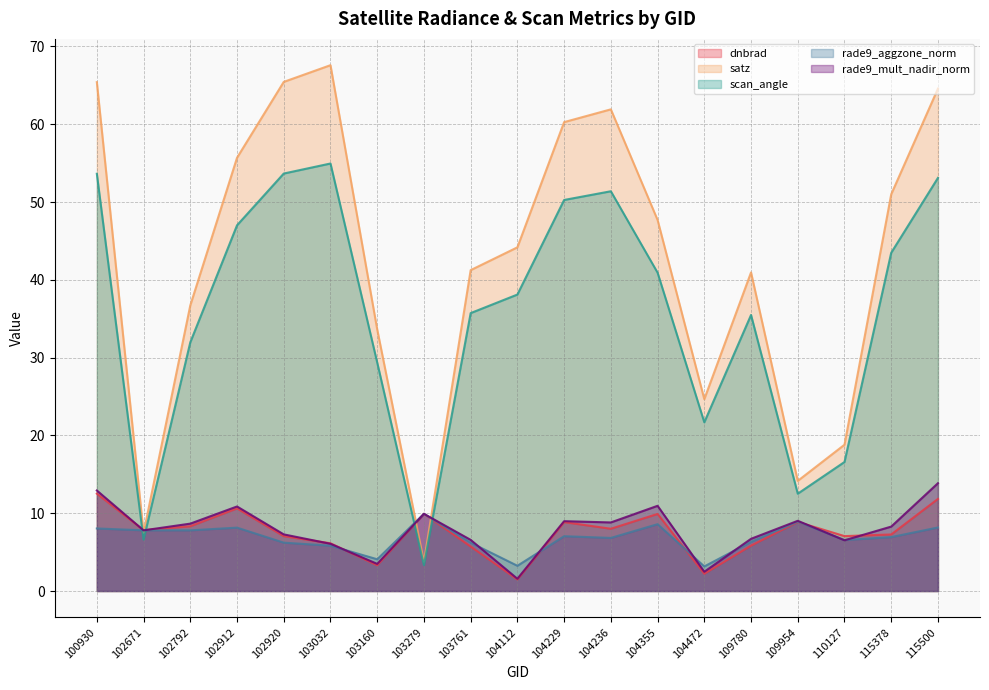

Where does the scan_angle series first go above 38?

100930